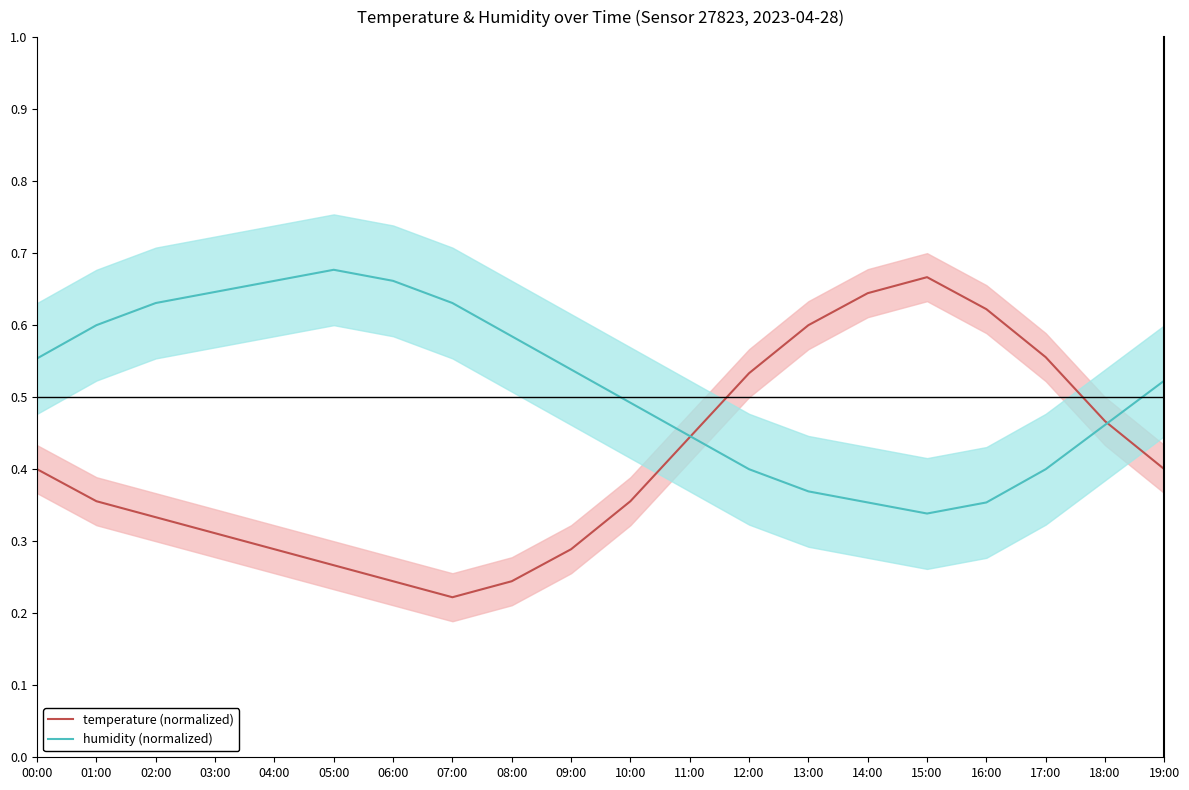

Rank the series at 10:00 from highest to lowest value.

humidity (normalized), temperature (normalized)